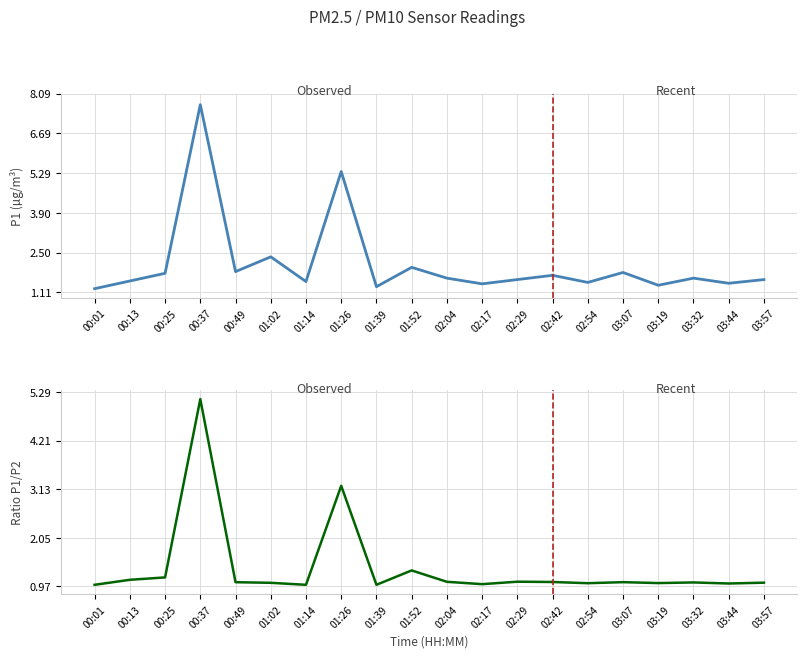

Does the chart display data point markers on the line(s)?

No